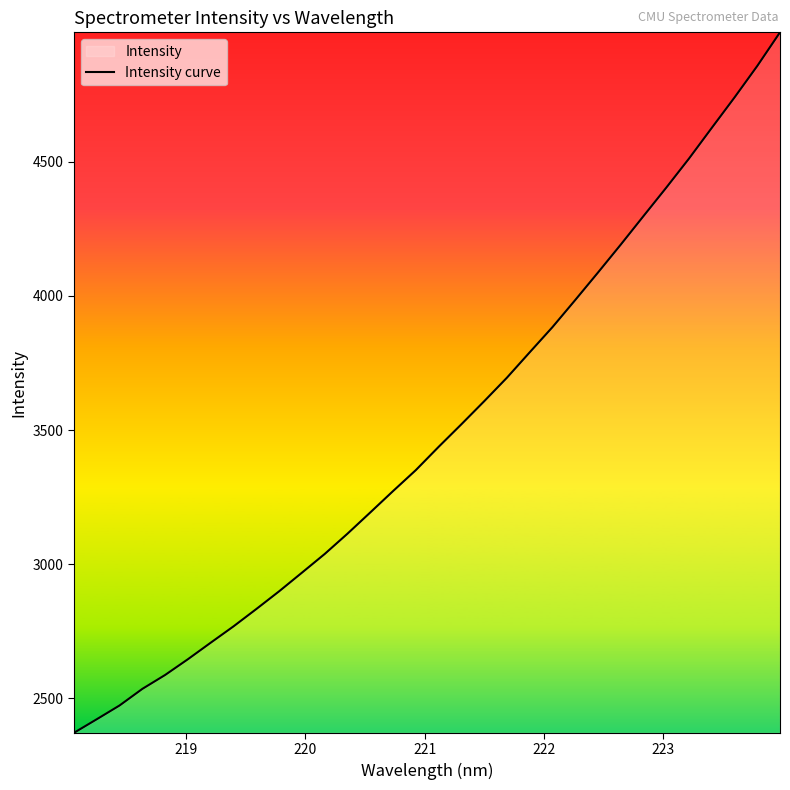

What is the smallest value displayed?

2371.2